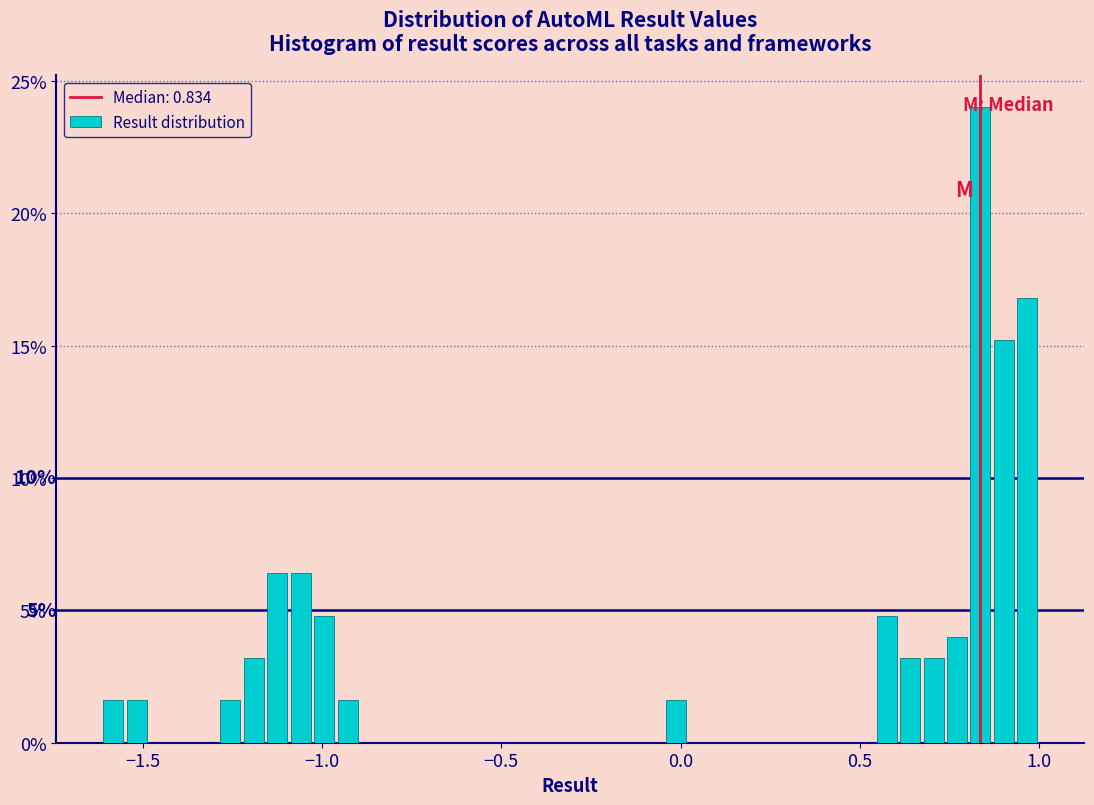

Read against the x-axis, roughly where is the centre of the tallest bar?

0.85